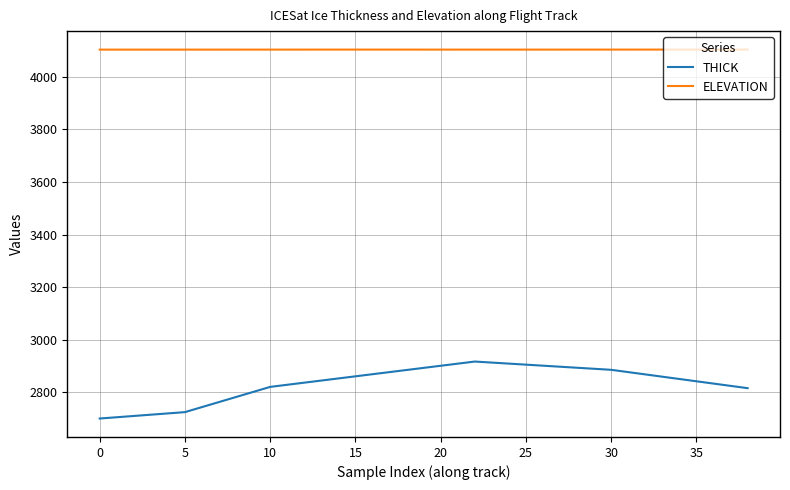

Which series has the largest range (max minus min)?

THICK